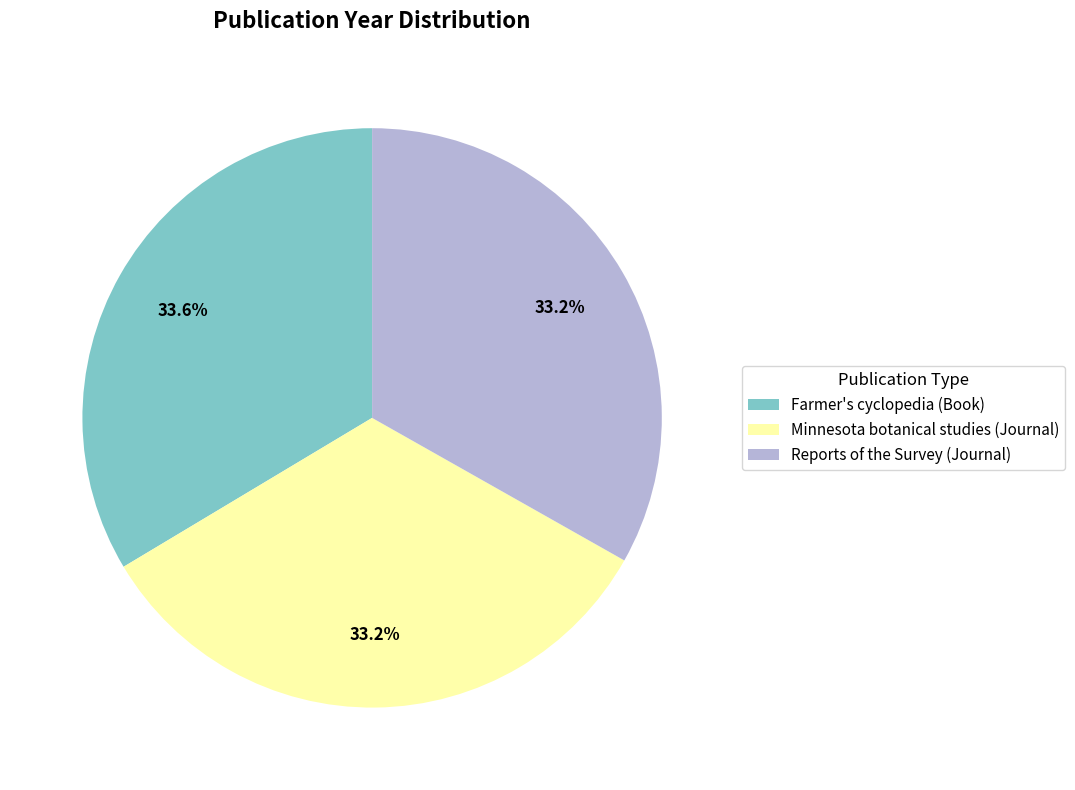

How many segments does this pie chart have?

3